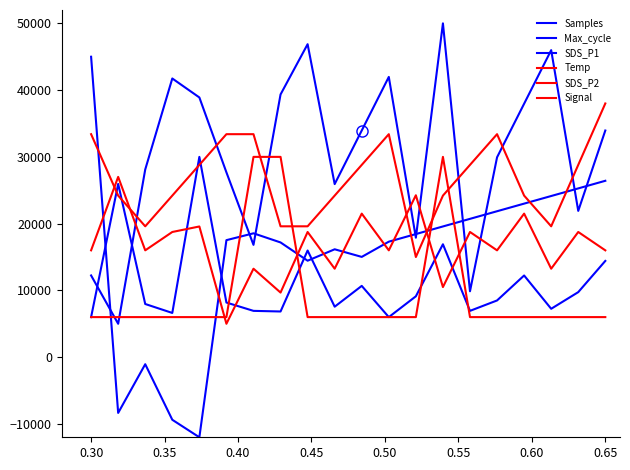

Does the chart have visible grid lines?

No